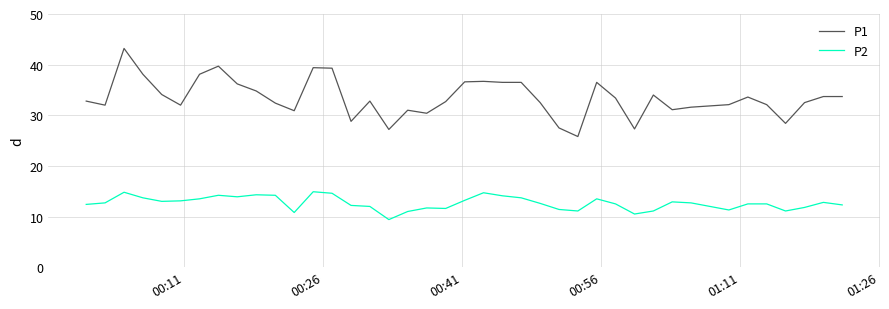

List the series in order of their overall mean, lowest first.

P2, P1